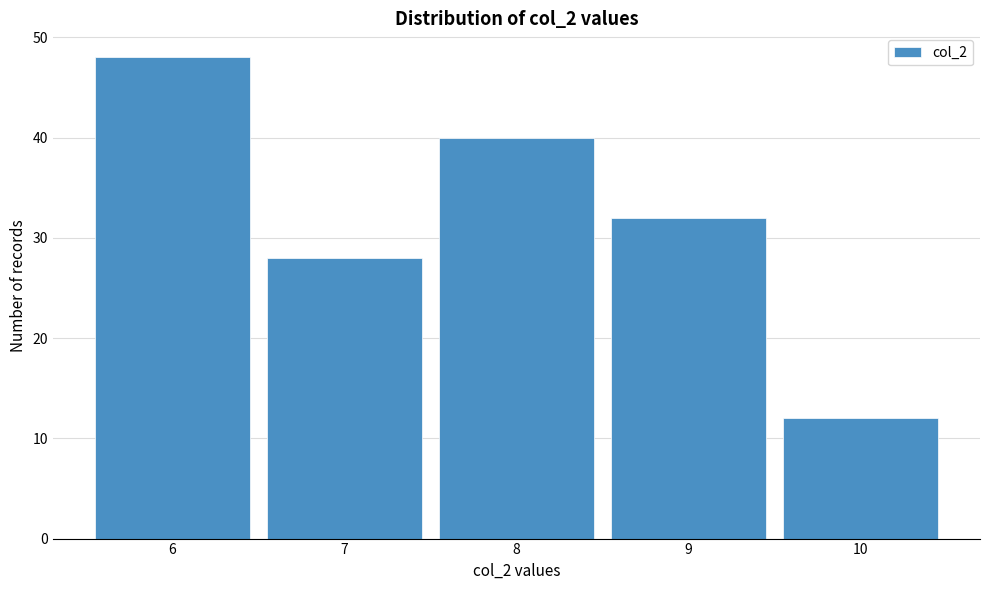

Reading right to left, extract all data points from this chart.

10=12	9=32	8=40	7=28	6=48